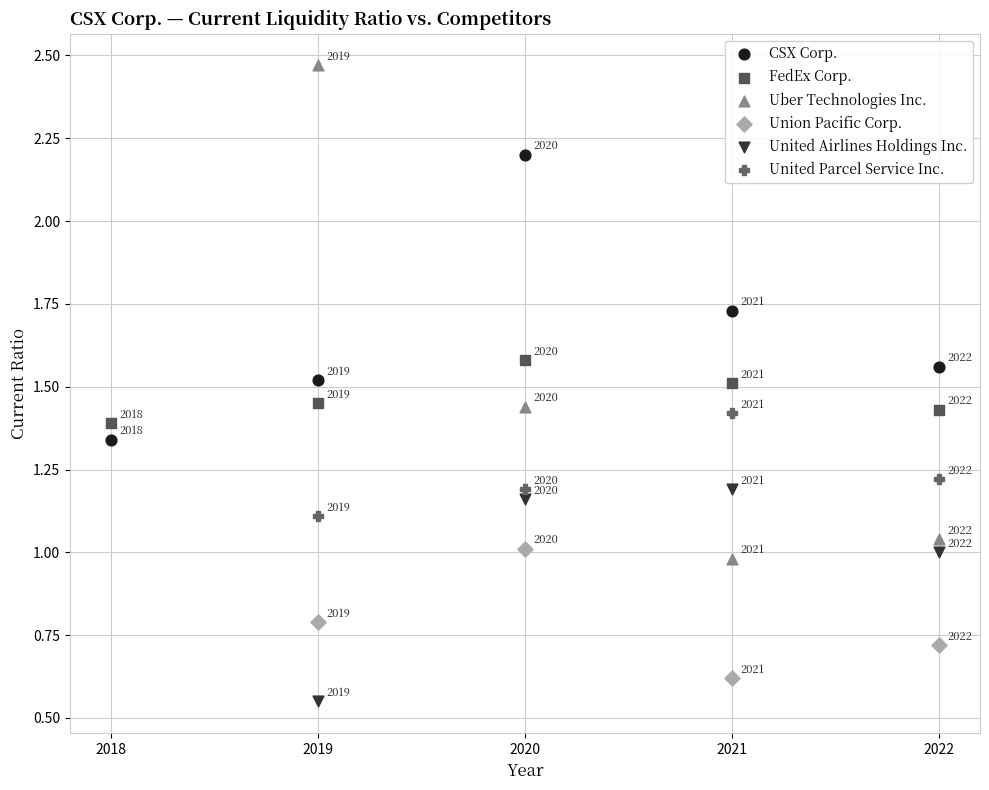

Which series reaches the minimum Y coordinate?

United Airlines Holdings Inc.